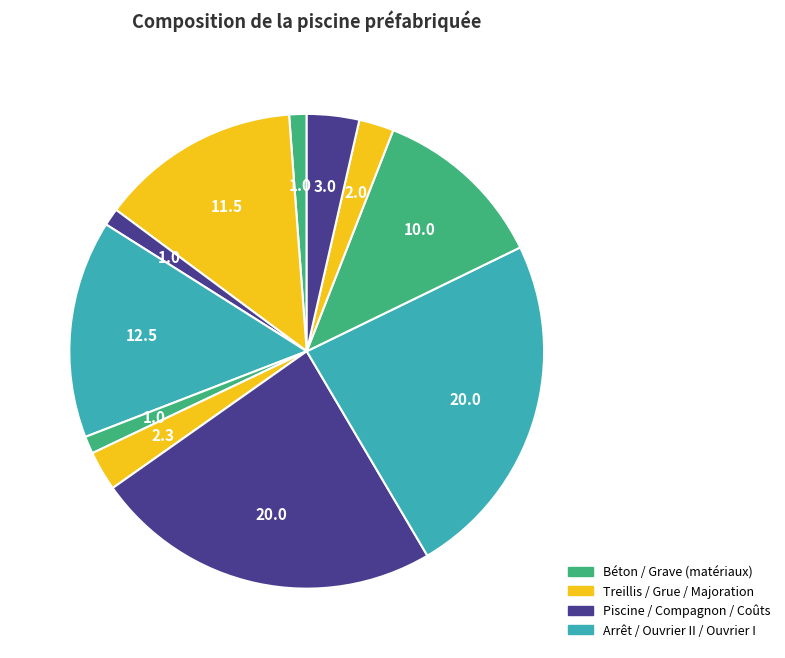

Count the number of slices in the pie.

11